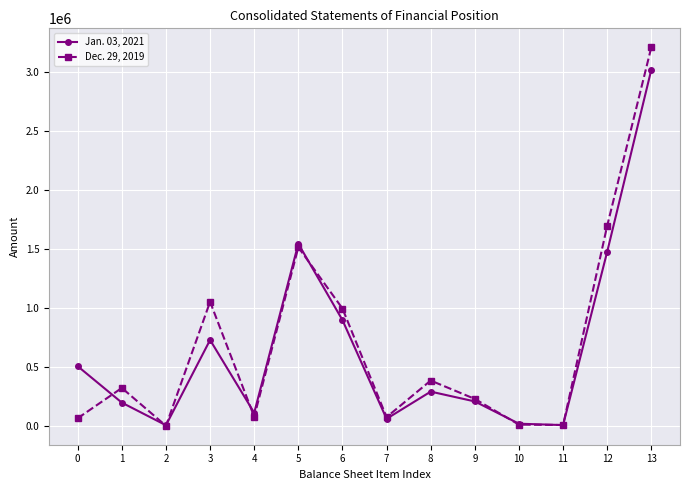

Rank the series by their maximum value, from lowest to highest.

Jan. 03, 2021, Dec. 29, 2019